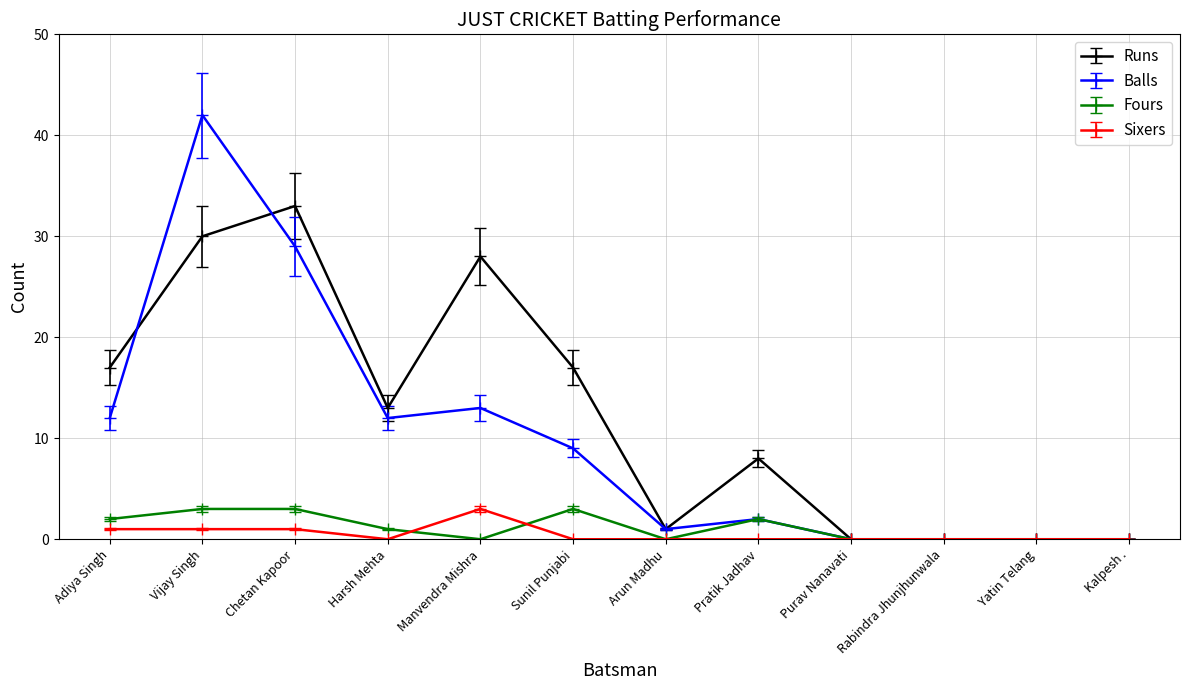

Where do Runs and Balls first cross each other?

Adiya Singh and Vijay Singh